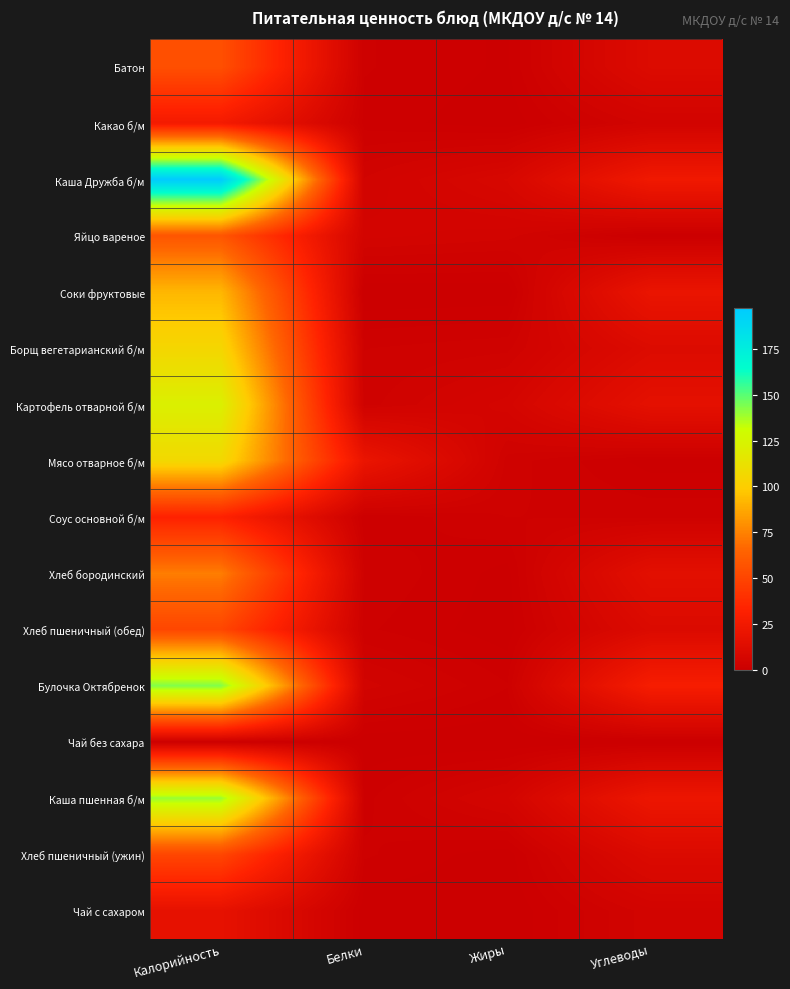

Reading left to right, extract all data points from this chart.

Батон: Калорийность=55.0	Белки=1.6	Жиры=0.6	Углеводы=11.0
Какао б/м: Калорийность=26.0	Белки=1.2	Жиры=0.2	Углеводы=4.2
Каша Дружба б/м: Калорийность=197.3	Белки=3.9	Жиры=7.8	Углеводы=24.0
Яйцо вареное: Калорийность=58.0	Белки=4.9	Жиры=4.2	Углеводы=0.3
Соки фруктовые: Калорийность=92.0	Белки=0.0	Жиры=0.1	Углеводы=20.0
Борщ вегетарианский б/м: Калорийность=105.4	Белки=2.3	Жиры=2.8	Углеводы=11.0
Картофель отварной б/м: Калорийность=121.9	Белки=2.7	Жиры=5.8	Углеводы=16.2
Мясо отварное б/м: Калорийность=106.7	Белки=20.2	Жиры=2.7	Углеводы=0.4
Соус основной б/м: Калорийность=32.7	Белки=0.8	Жиры=2.3	Углеводы=2.1
Хлеб бородинский: Калорийность=73.5	Белки=2.3	Жиры=0.4	Углеводы=15.1
Хлеб пшеничный (обед): Калорийность=50.6	Белки=1.7	Жиры=0.2	Углеводы=10.4
Булочка Октябренок: Калорийность=143.3	Белки=4.2	Жиры=1.6	Углеводы=28.0
Чай без сахара: Калорийность=1.0	Белки=0.2	Жиры=0.0	Углеводы=0.1
Каша пшенная б/м: Калорийность=139.7	Белки=1.3	Жиры=5.2	Углеводы=21.7
Хлеб пшеничный (ужин): Калорийность=50.6	Белки=1.7	Жиры=0.2	Углеводы=10.4
Чай с сахаром: Калорийность=17.4	Белки=0.2	Жиры=0.0	Углеводы=4.3